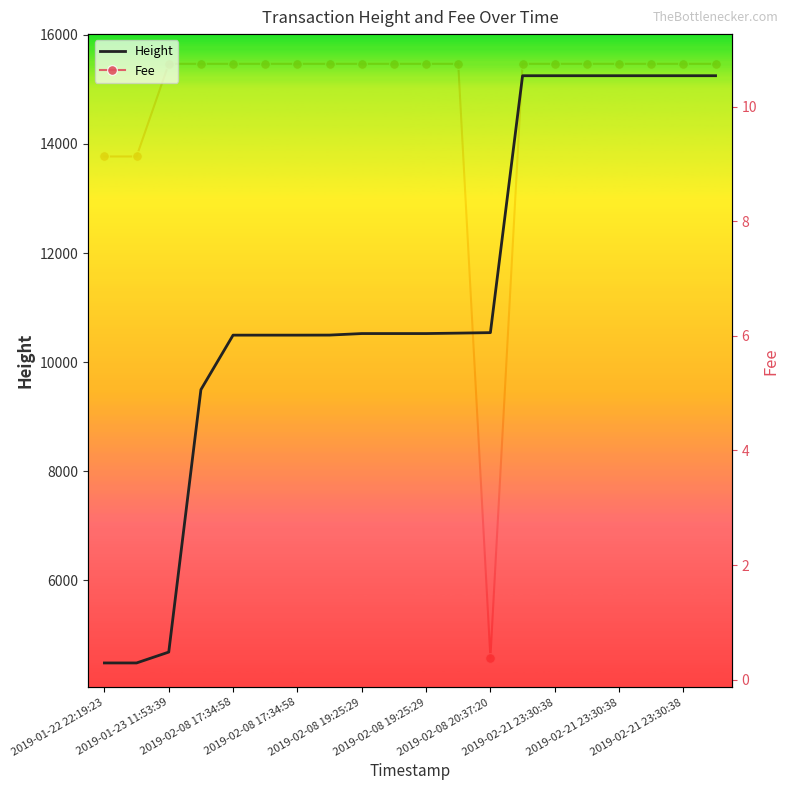

True or false: Fee has more than 2 points higher than both neighbors.

False